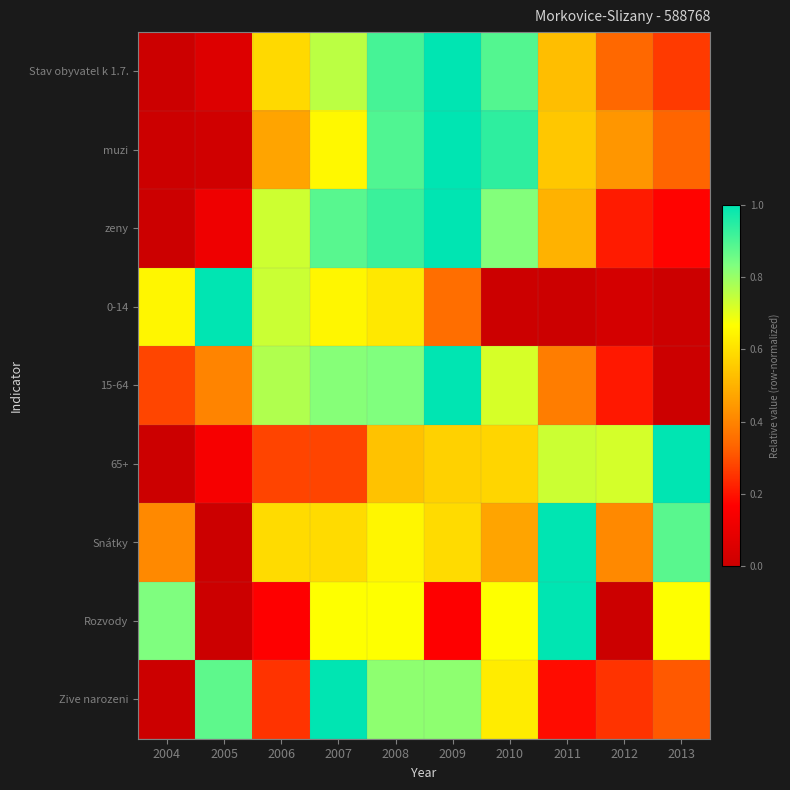

Which label corresponds to the smallest value in the chart?

2004